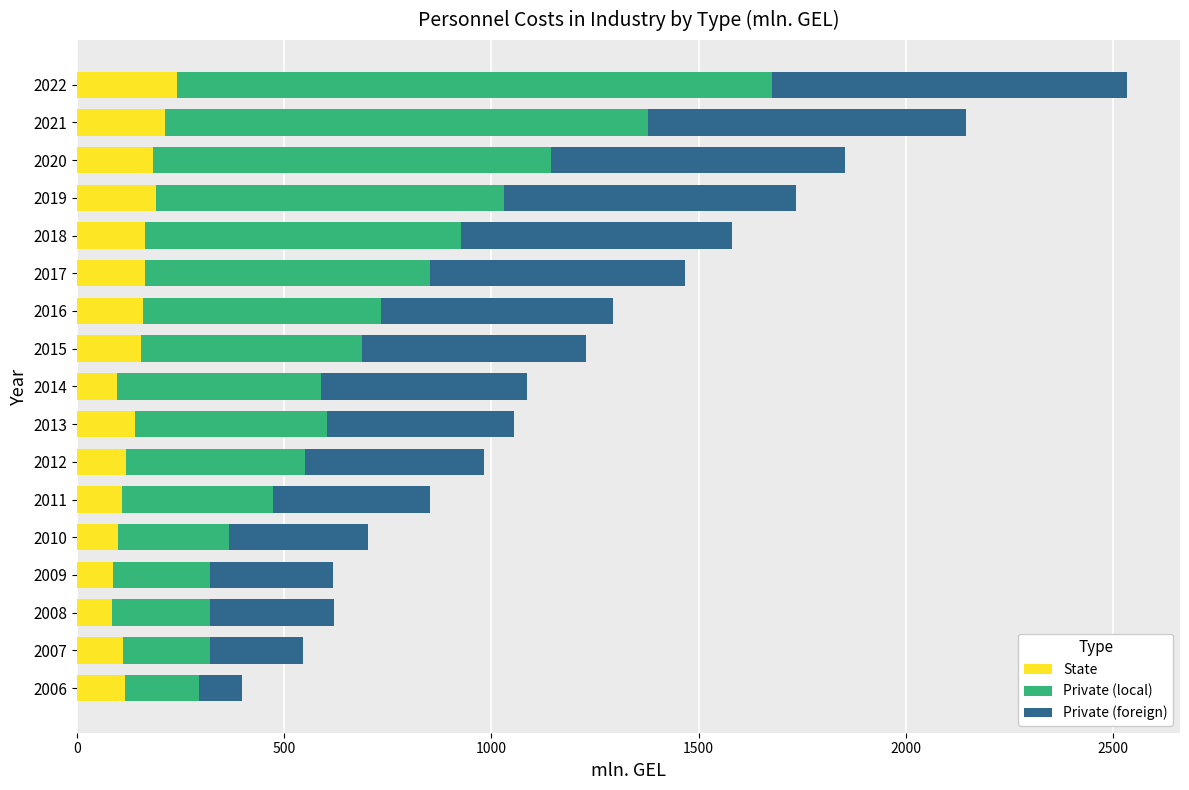

At which category is the sum across all series the highest?

2022